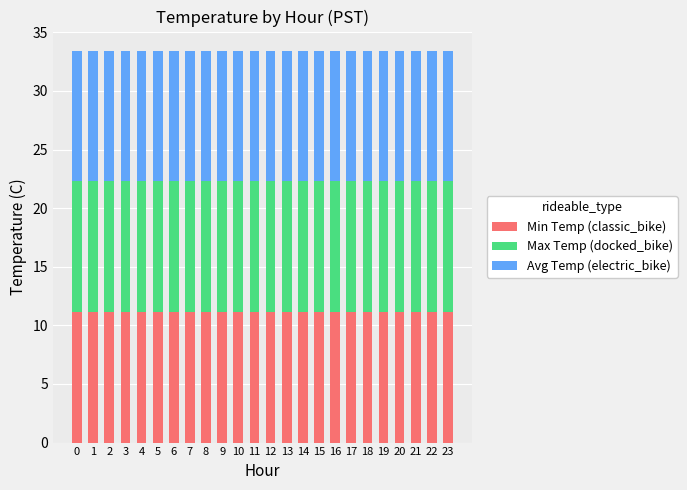

What is the sum of all Min Temp (classic_bike) values?

266.4